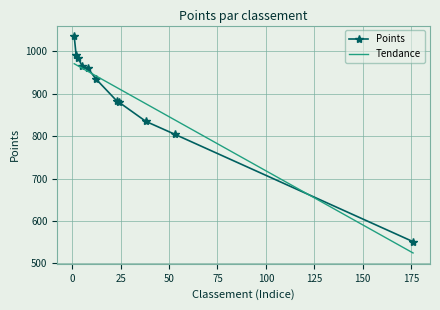

Which series has the largest range (max minus min)?

Points